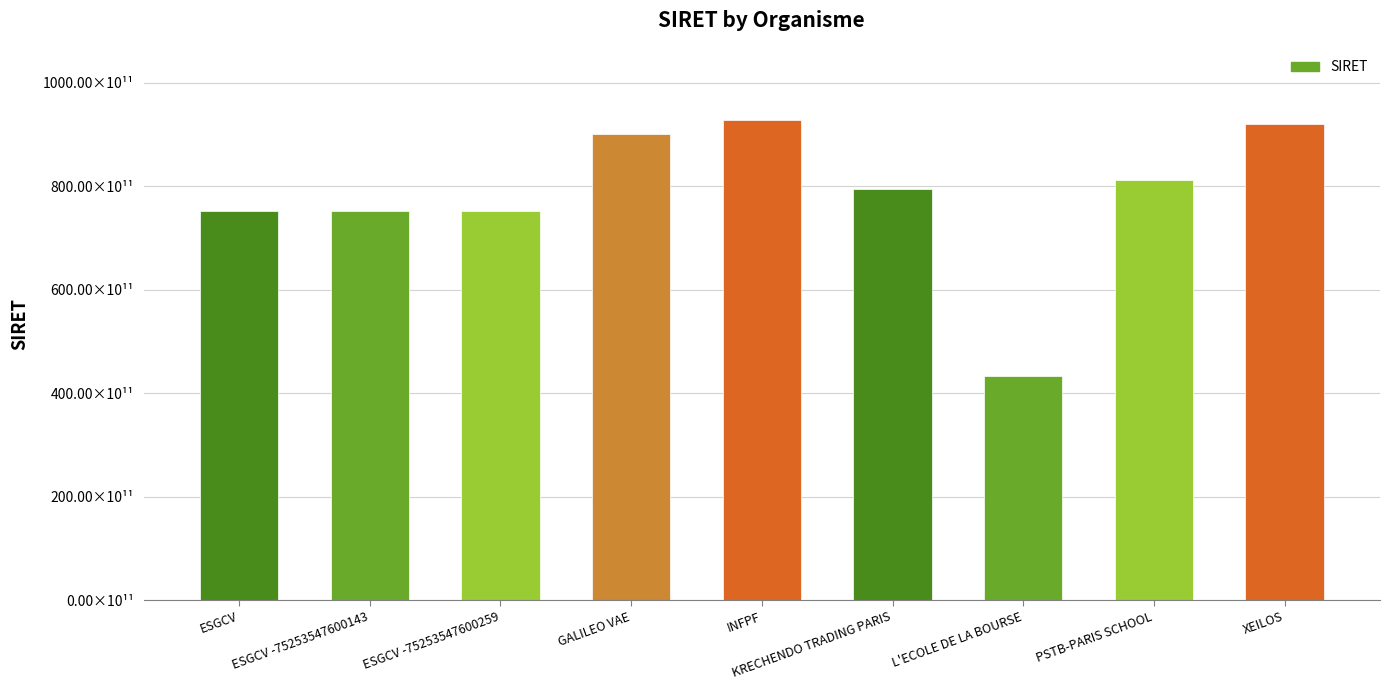

What is the average value?

78284969255646